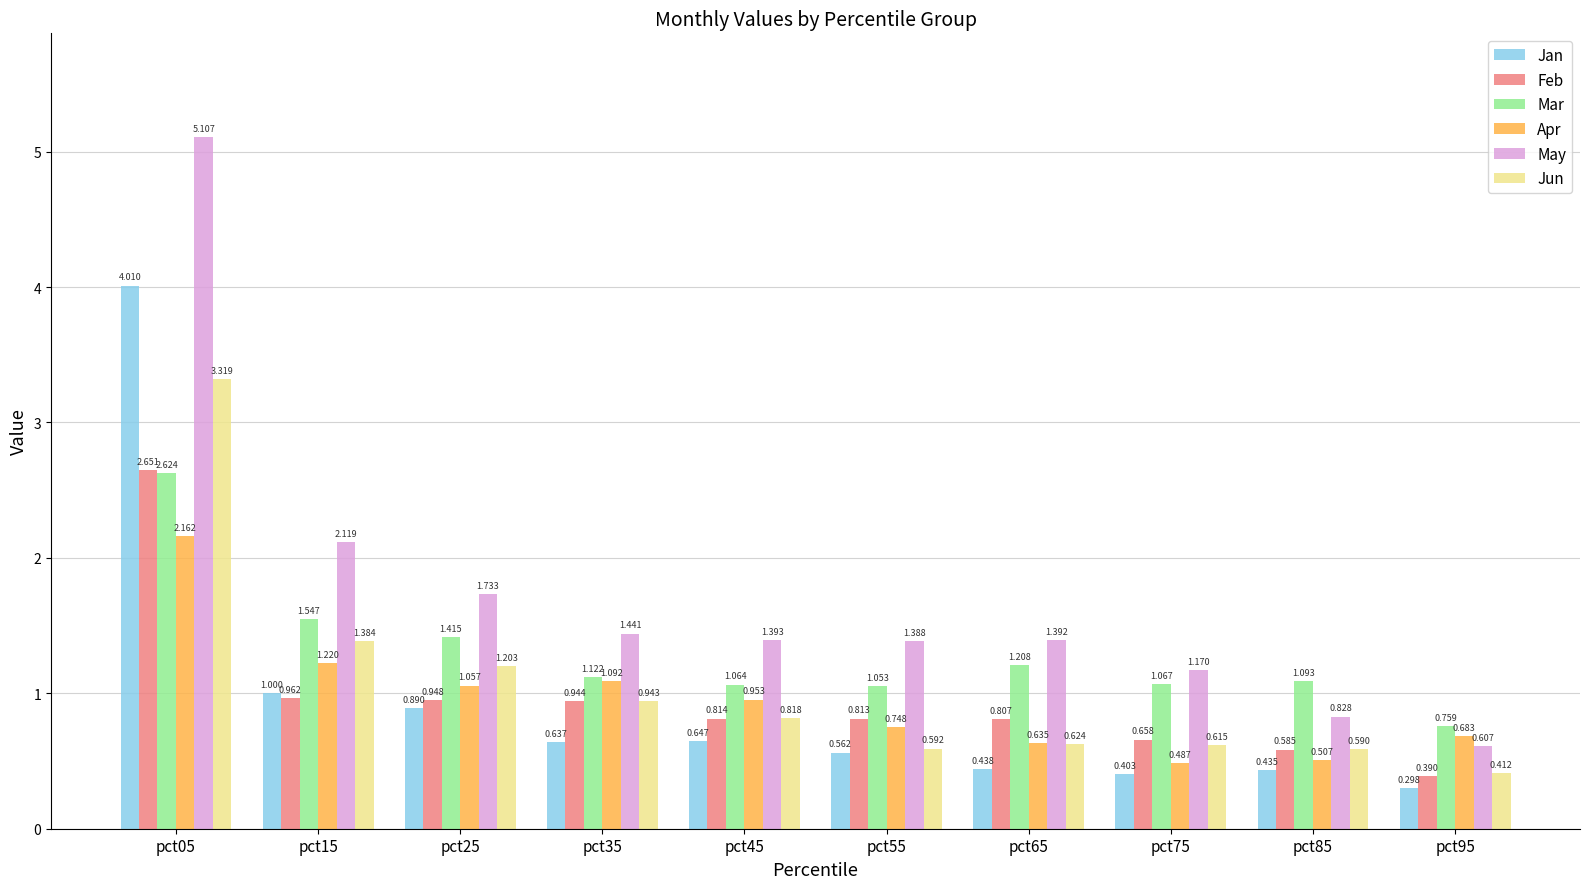

Is the value of Jan at pct65 greater than the value of Apr at pct55?

No